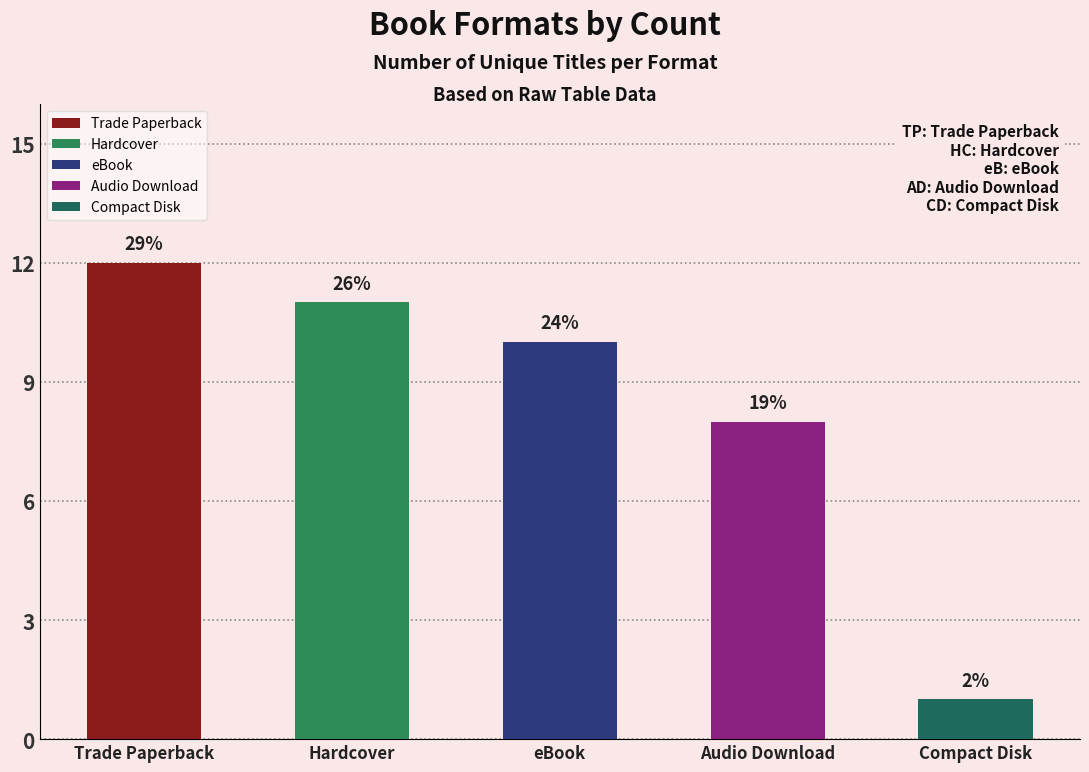

Reading left to right, transcribe all the data shown in this chart.

Trade Paperback=12	Hardcover=11	eBook=10	Audio Download=8	Compact Disk=1